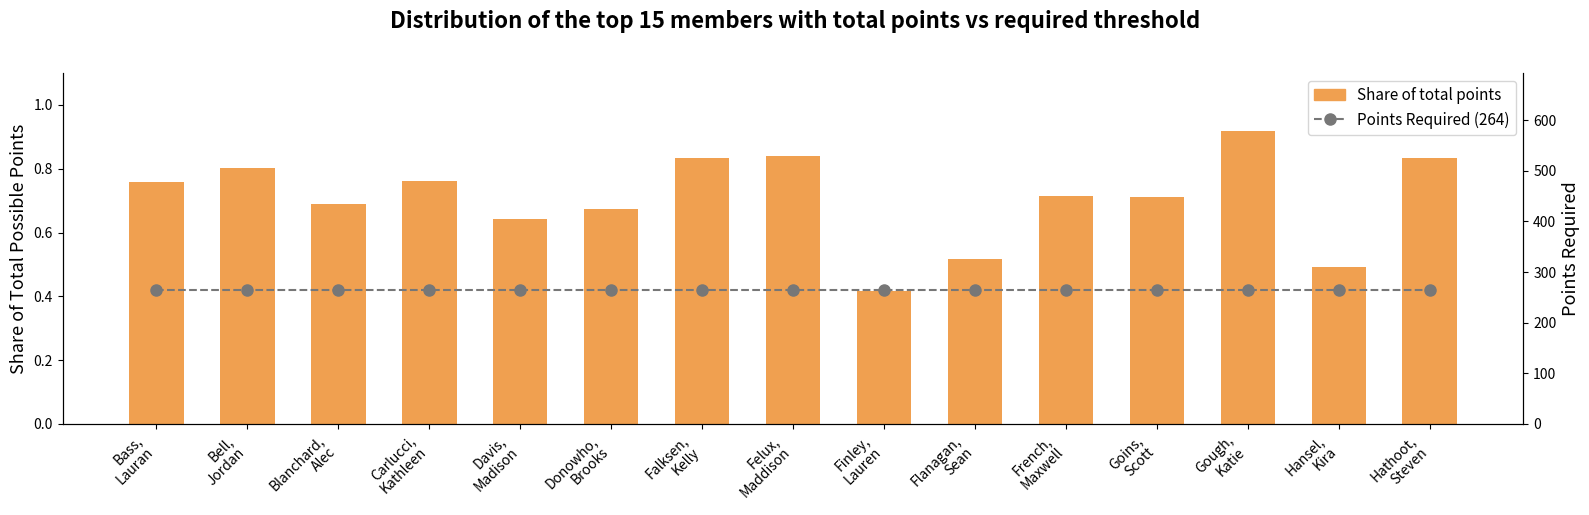

The value of Points Required (264) at Carlucci,
Kathleen is 264.0. True or false?

True